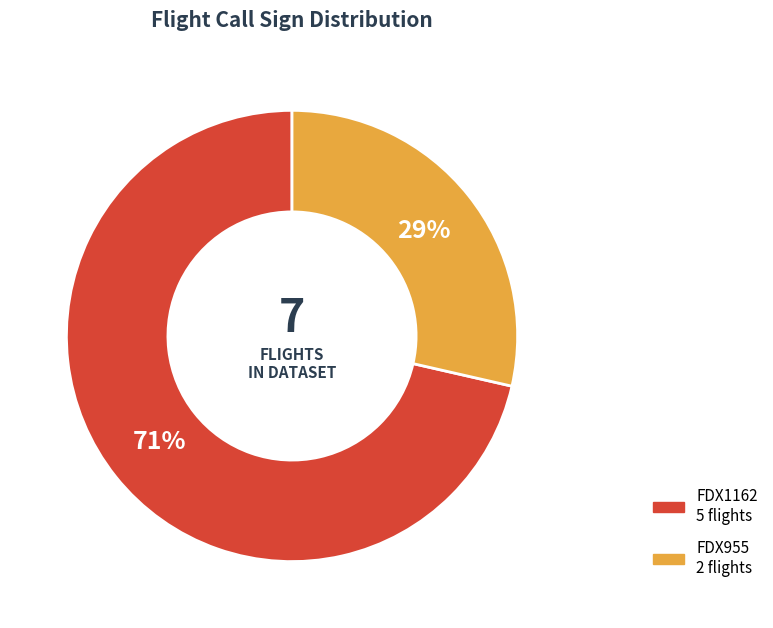

How many slices are in this pie chart?

2